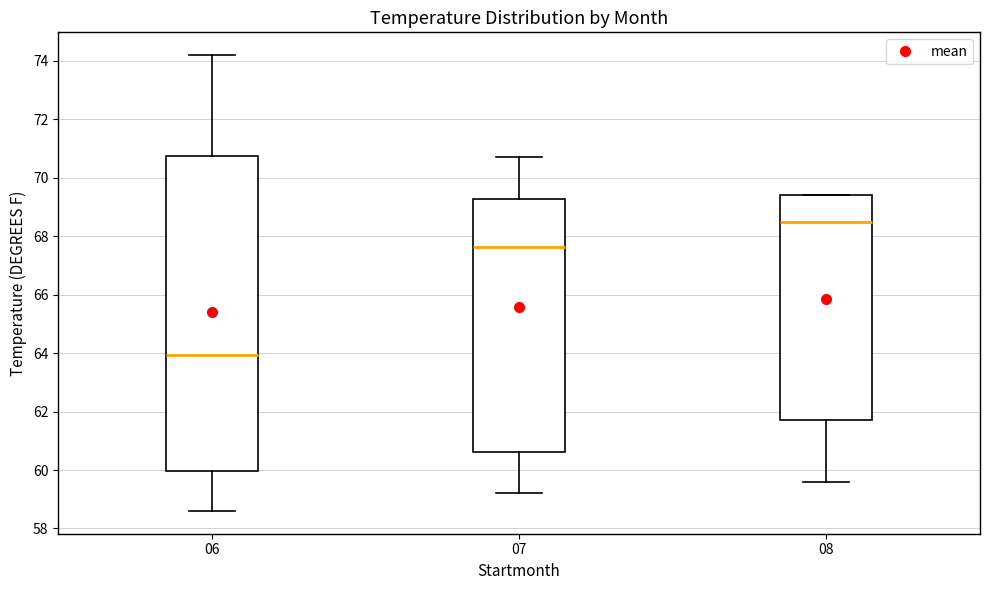

Comparing the boxes themselves (not the whiskers), which one is the tallest?

06